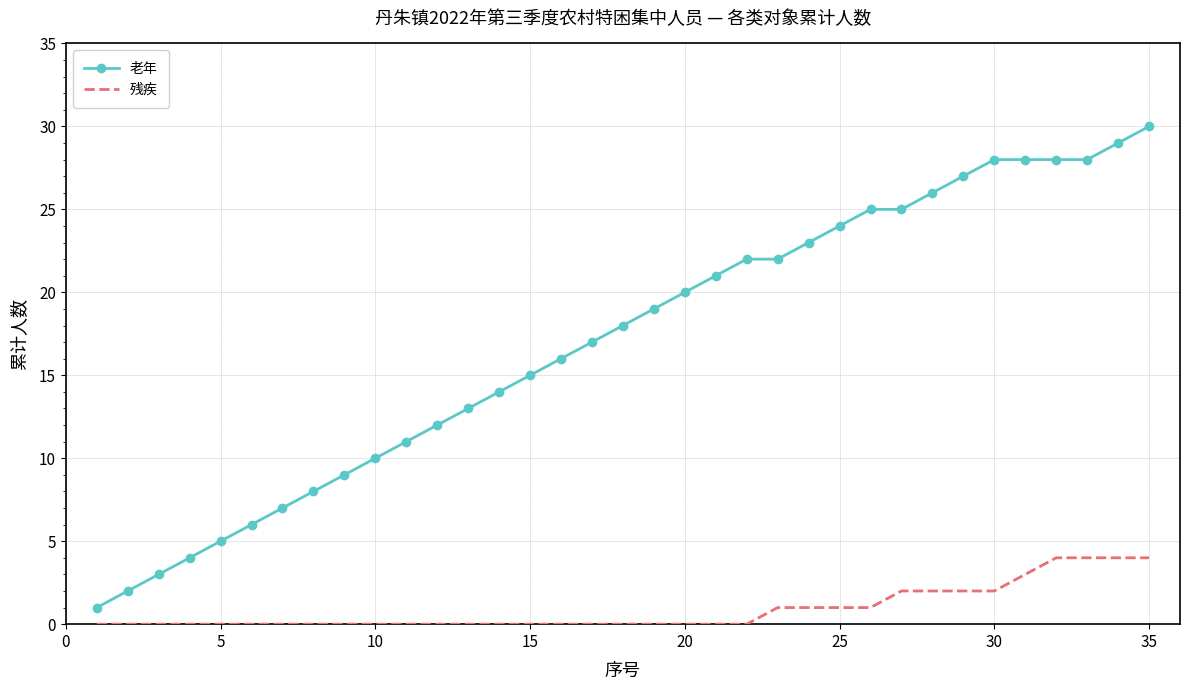

Which series has the largest range (max minus min)?

老年